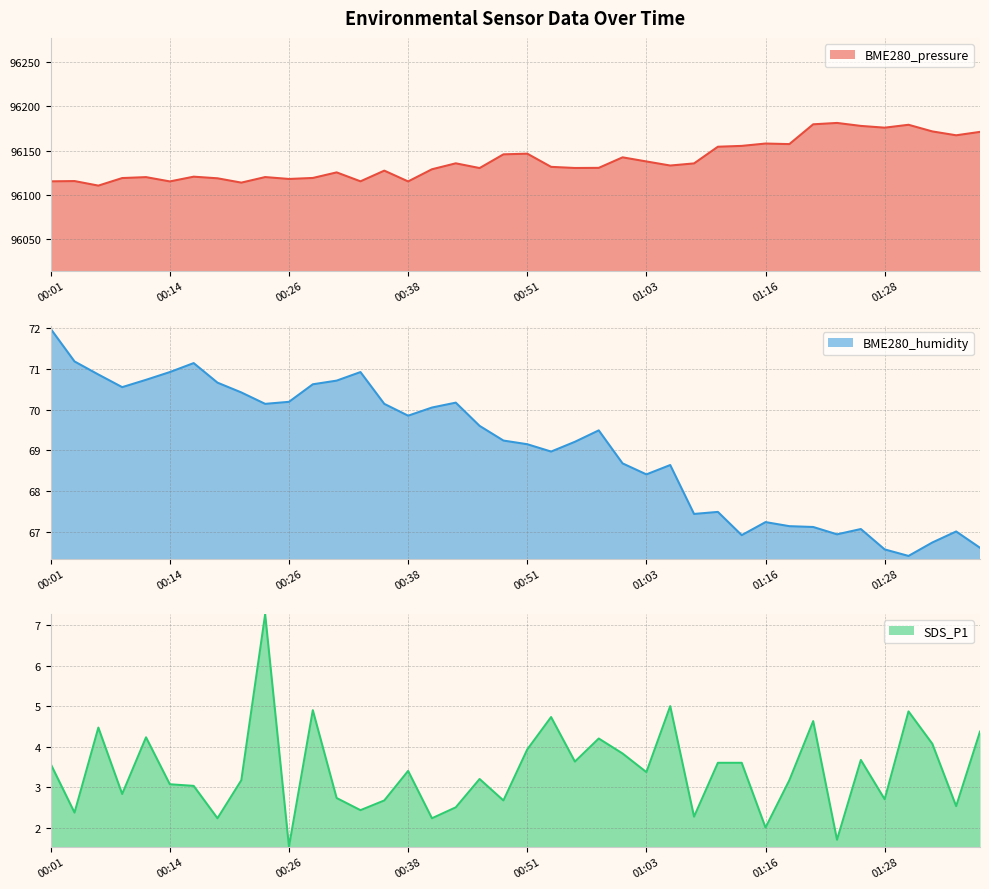

Reading right to left, extract all data points from this chart.

BME280_pressure: 96171.1	96167.2	96171.6	96179.1	96175.8	96177.8	96181.2	96179.6	96157.3	96157.9	96155.2	96154.3	96135.4	96133.0	96137.6	96142.3	96130.4	96130.2	96131.5	96146.4	96145.7	96130.2	96135.5	96128.8	96115.1	96127.2	96115.2	96125.3	96119.0	96117.8	96120.0	96113.7	96118.6	96120.4	96115.1	96119.9	96118.9	96110.3	96115.4	96115.1
BME280_humidity: 66.6	67.0	66.7	66.4	66.6	67.1	66.9	67.1	67.1	67.2	66.9	67.5	67.4	68.6	68.4	68.7	69.5	69.2	69.0	69.2	69.2	69.6	70.2	70.0	69.8	70.1	70.9	70.7	70.6	70.2	70.1	70.4	70.7	71.1	70.9	70.7	70.5	70.9	71.2	72.0
SDS_P1: 4.4	2.5	4.1	4.9	2.7	3.7	1.7	4.6	3.2	2.0	3.6	3.6	2.3	5.0	3.4	3.8	4.2	3.6	4.7	3.9	2.7	3.2	2.5	2.2	3.4	2.7	2.4	2.7	4.9	1.5	7.3	3.2	2.2	3.0	3.1	4.2	2.8	4.5	2.4	3.6